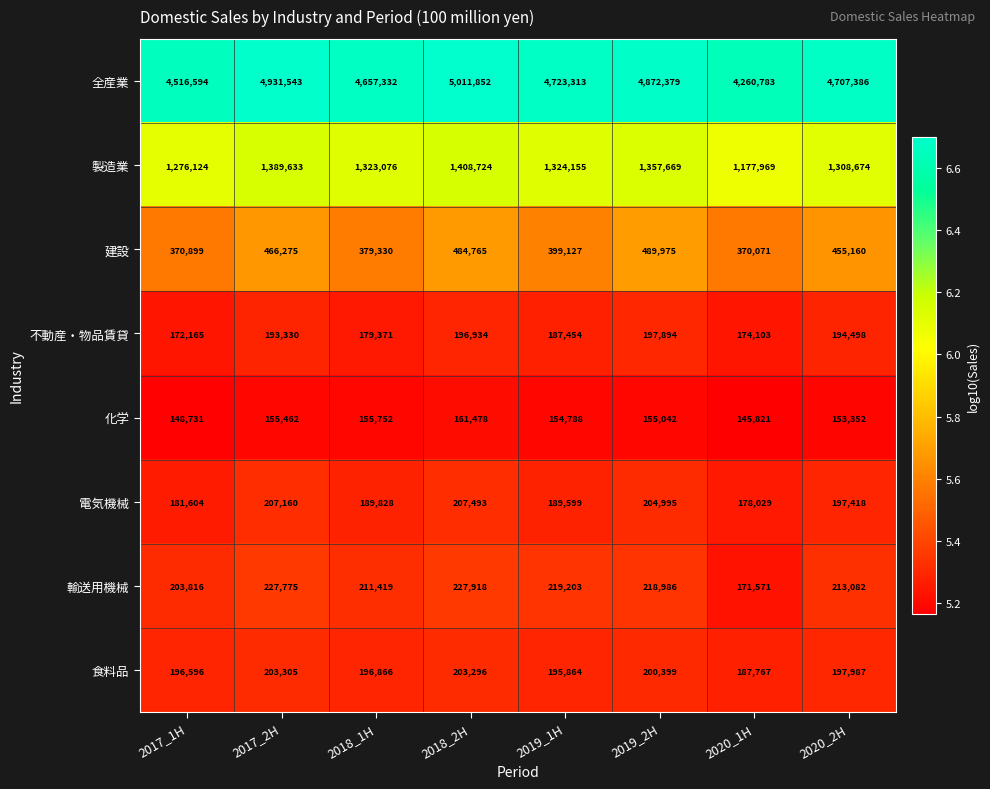

At which category is the sum across all series the highest?

2018_2H